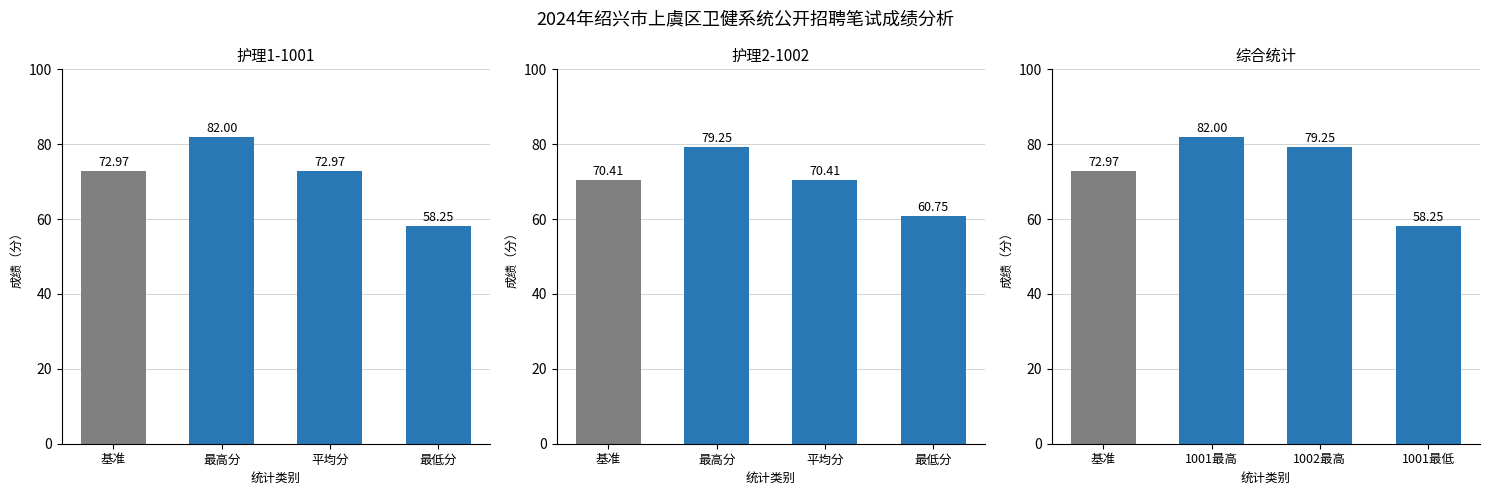

Which series has the largest range (max minus min)?

护理1-1001